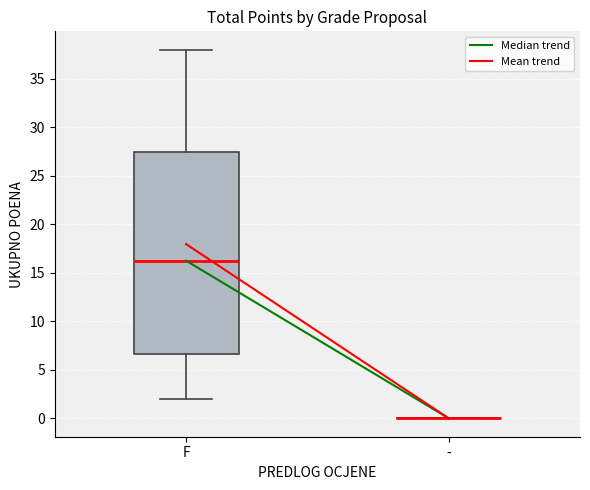

Reading left to right, transcribe this box plot: for each box, give where its median line is, the range the box spans, and where its two whiskers end, as read against the y-axis. The values are not printed on the chart, so give them approximately, as read against the axis.

F: median 16.5, box 6.5 to 27.5, whiskers 2.0 to 38.0
-: box collapsed to a line at 0.0, whiskers 0.0 to 0.0